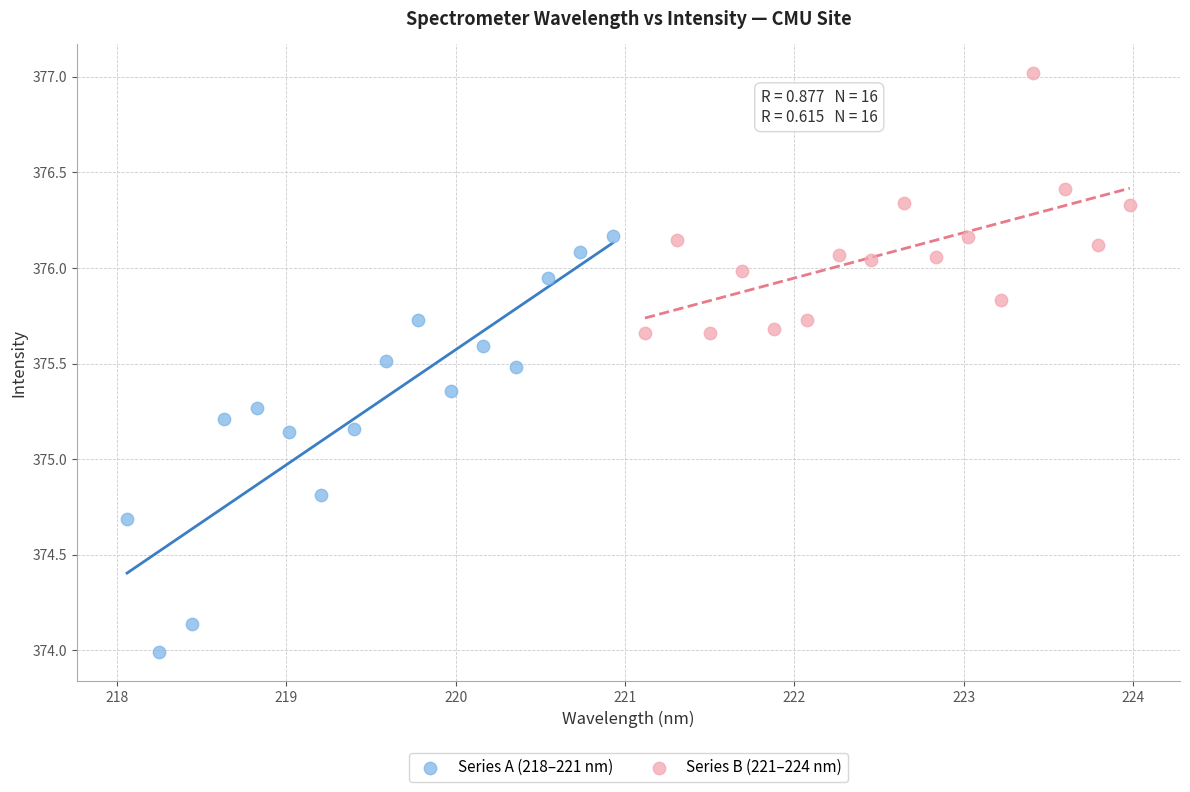

Which series has the widest spread of Y values?

Series A (218–221 nm)